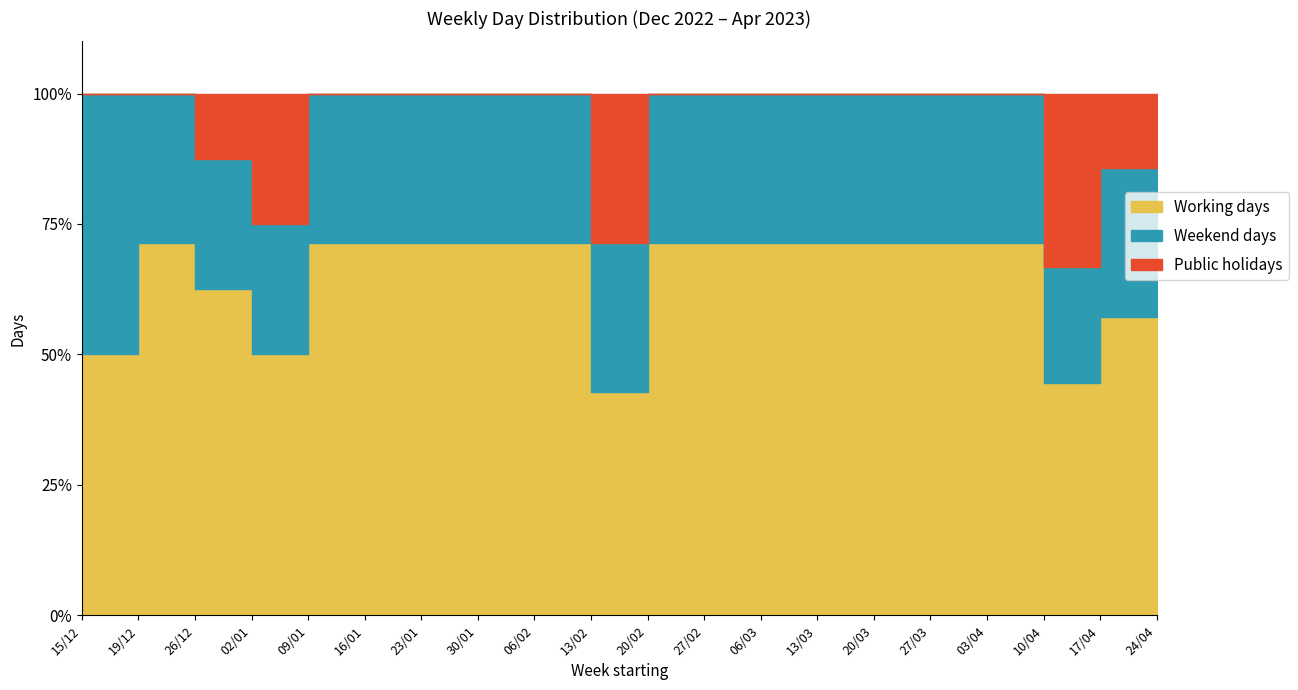

What is the difference between the second highest and minimum values in the Working days series?

3